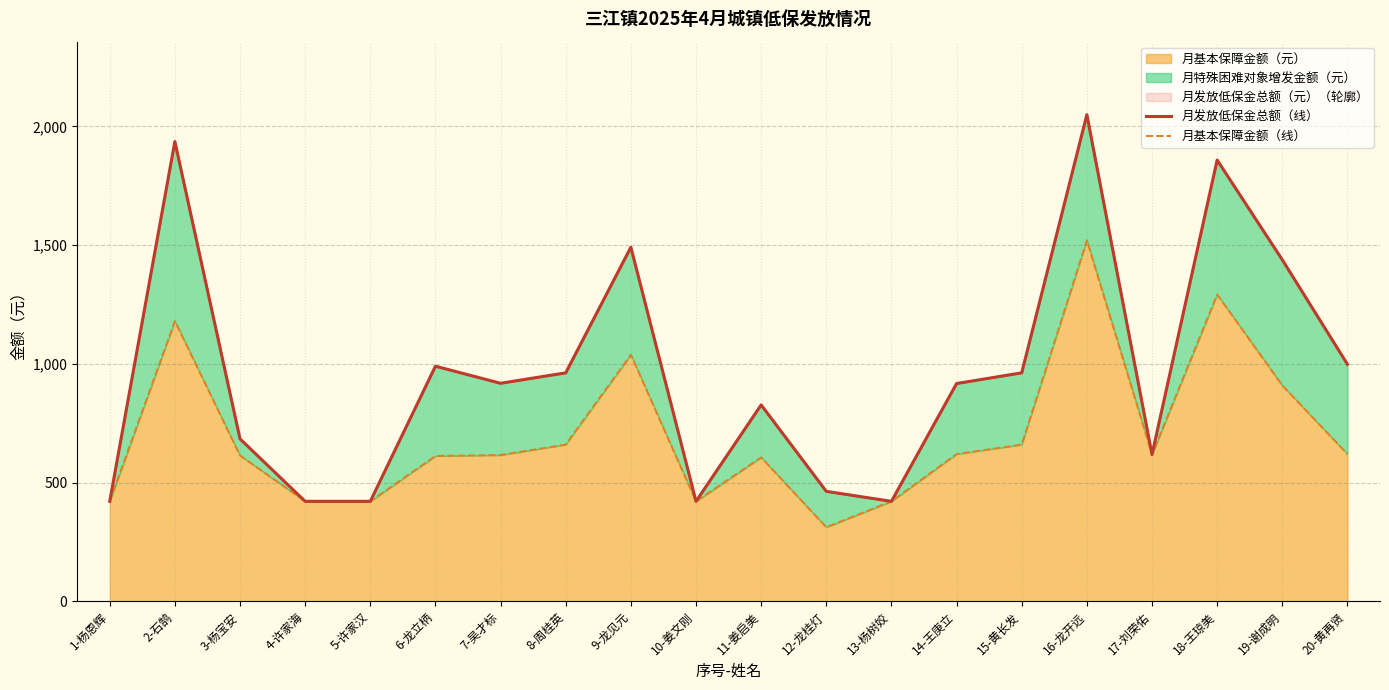

Which series has the largest total across all categories?

月发放低保金总额（线）